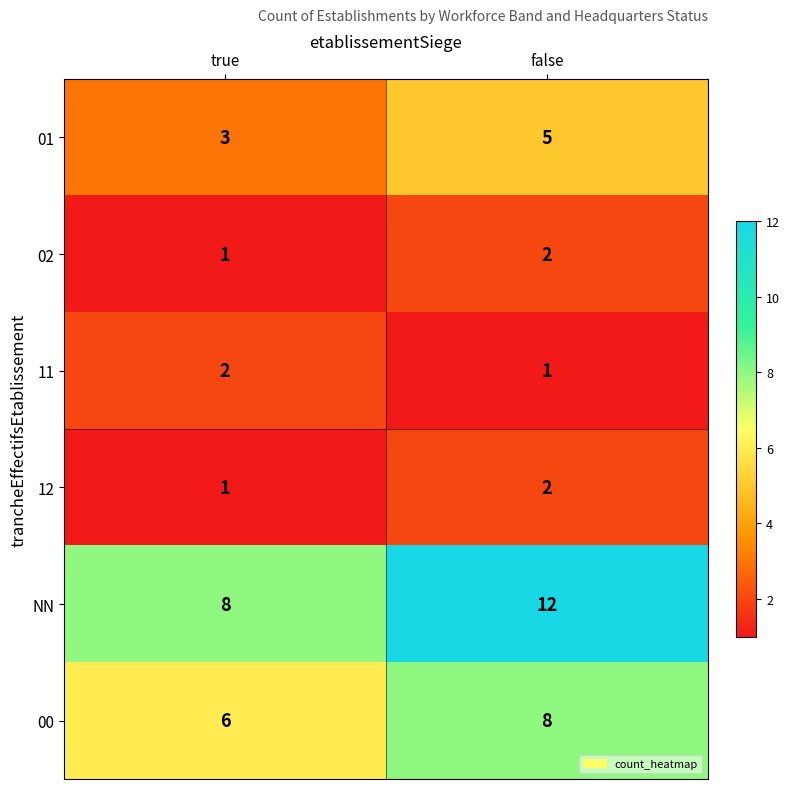

The value of 12 at false is 2. True or false?

True